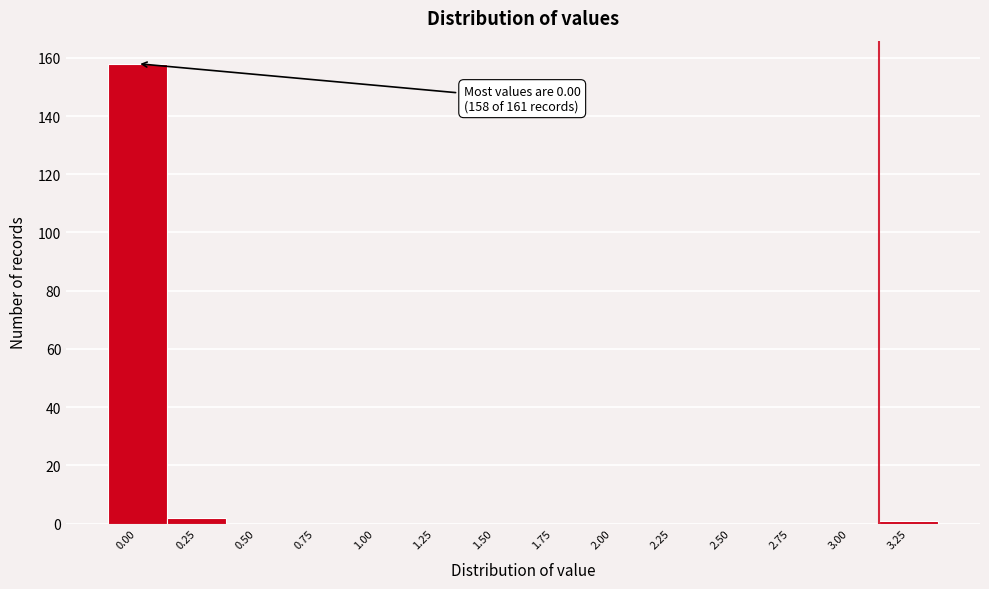

Reading left to right, what are all the values shown in this chart?

0.00=158	0.25=2	0.50=0	0.75=0	1.00=0	1.25=0	1.50=0	1.75=0	2.00=0	2.25=0	2.50=0	2.75=0	3.00=0	3.25=1